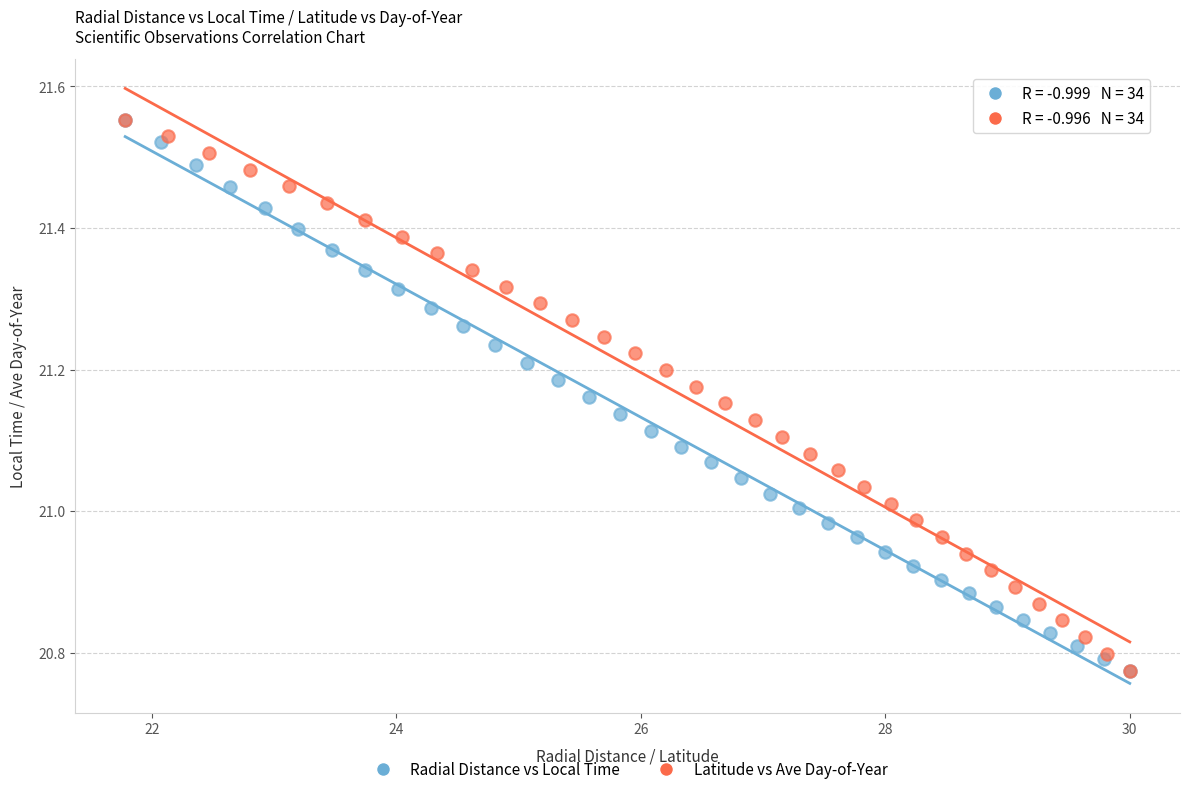

What are all the series names shown in the legend?

Radial Distance vs Local Time, Latitude vs Ave Day-of-Year